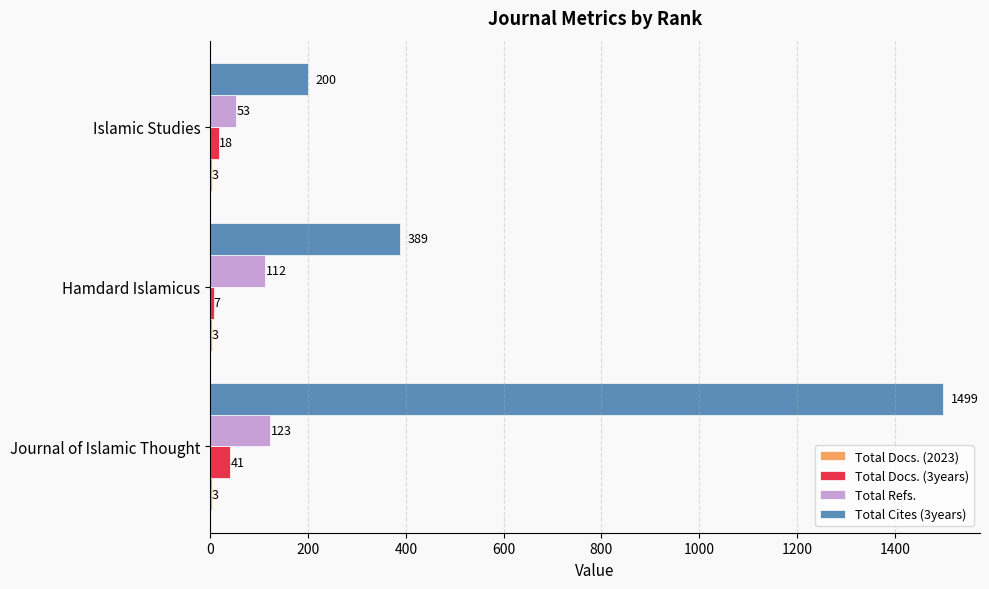

What is the highest value of the Total Refs. series?

123